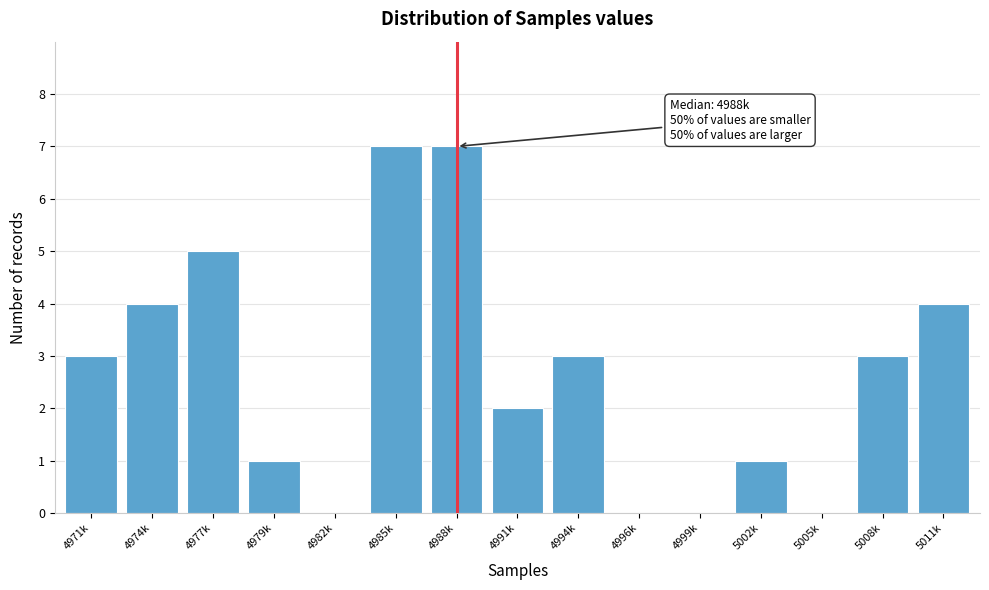

Reading left to right, transcribe all the data shown in this chart.

4971k=3	4974k=4	4977k=5	4979k=1	4982k=0	4985k=7	4988k=7	4991k=2	4994k=3	4996k=0	4999k=0	5002k=1	5005k=0	5008k=3	5011k=4